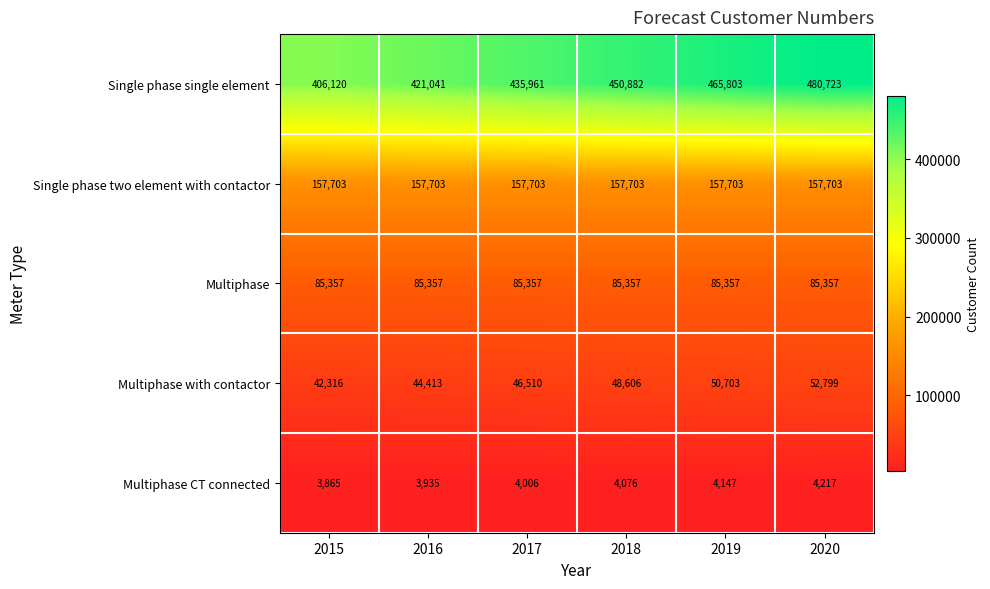

Is it true that Multiphase CT connected equals 3865 at 2015?

True